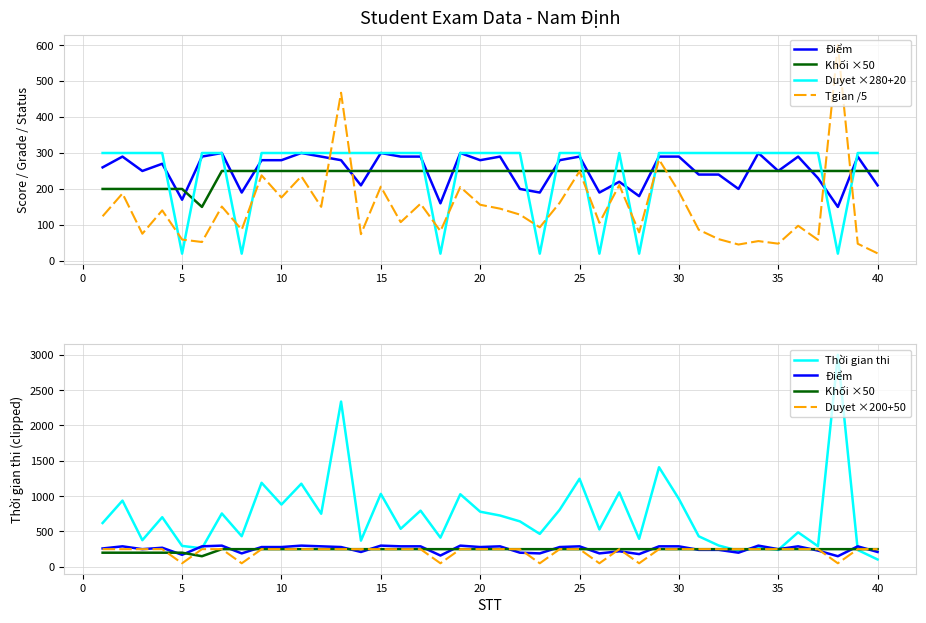

Reading left to right, what are all the values shown in this chart?

Điểm: 260.0	290.0	250.0	270.0	170.0	290.0	300.0	190.0	280.0	280.0	300.0	290.0	280.0	210.0	300.0	290.0	290.0	160.0	300.0	280.0	290.0	200.0	190.0	280.0	290.0	190.0	220.0	180.0	290.0	290.0	240.0	240.0	200.0	300.0	250.0	290.0	230.0	150.0	290.0	210.0
Khối ×50: 200.0	200.0	200.0	200.0	200.0	150.0	250.0	250.0	250.0	250.0	250.0	250.0	250.0	250.0	250.0	250.0	250.0	250.0	250.0	250.0	250.0	250.0	250.0	250.0	250.0	250.0	250.0	250.0	250.0	250.0	250.0	250.0	250.0	250.0	250.0	250.0	250.0	250.0	250.0	250.0
Duyet ×280+20: 300.0	300.0	300.0	300.0	20.0	300.0	300.0	20.0	300.0	300.0	300.0	300.0	300.0	300.0	300.0	300.0	300.0	20.0	300.0	300.0	300.0	300.0	20.0	300.0	300.0	20.0	300.0	20.0	300.0	300.0	300.0	300.0	300.0	300.0	300.0	300.0	300.0	20.0	300.0	300.0
Tgian /5: 124.0	187.4	75.4	140.4	59.2	52.4	151.0	86.6	237.8	176.2	235.2	150.2	467.6	74.2	206.4	107.6	159.0	82.6	205.4	156.0	145.2	128.6	93.2	161.4	249.2	105.8	210.8	79.2	281.8	192.2	86.4	60.4	45.4	55.0	47.8	97.6	58.4	600.0	47.6	20.8
Thời gian thi: 620.0	937.0	377.0	702.0	296.0	262.0	755.0	433.0	1189.0	881.0	1176.0	751.0	2338.0	371.0	1032.0	538.0	795.0	413.0	1027.0	780.0	726.0	643.0	466.0	807.0	1246.0	529.0	1054.0	396.0	1409.0	961.0	432.0	302.0	227.0	275.0	239.0	488.0	292.0	3000.0	238.0	104.0
Duyet ×200+50: 250.0	250.0	250.0	250.0	50.0	250.0	250.0	50.0	250.0	250.0	250.0	250.0	250.0	250.0	250.0	250.0	250.0	50.0	250.0	250.0	250.0	250.0	50.0	250.0	250.0	50.0	250.0	50.0	250.0	250.0	250.0	250.0	250.0	250.0	250.0	250.0	250.0	50.0	250.0	250.0